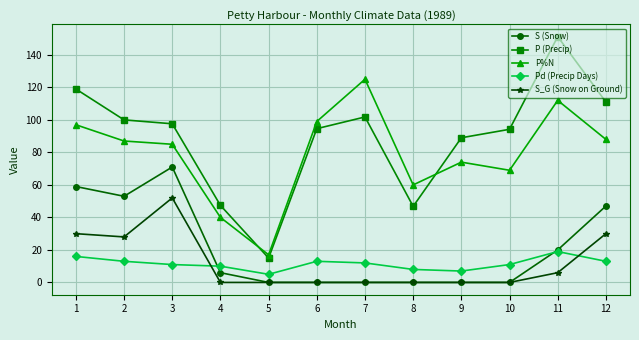

At which category does the chart reach its peak across all series?

11